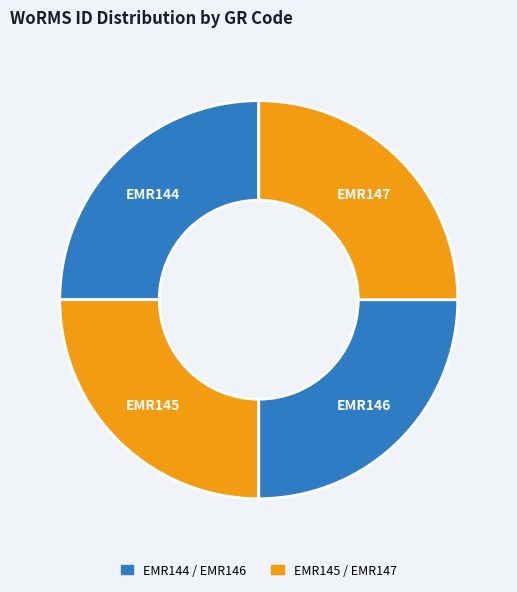

How many segments does this pie chart have?

4